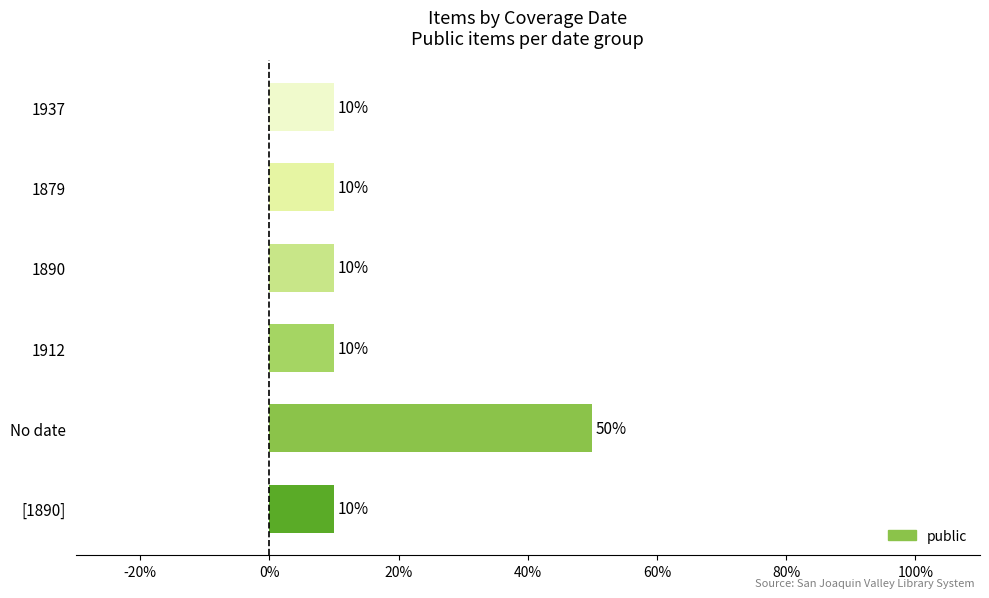

What is the average value?

0.2